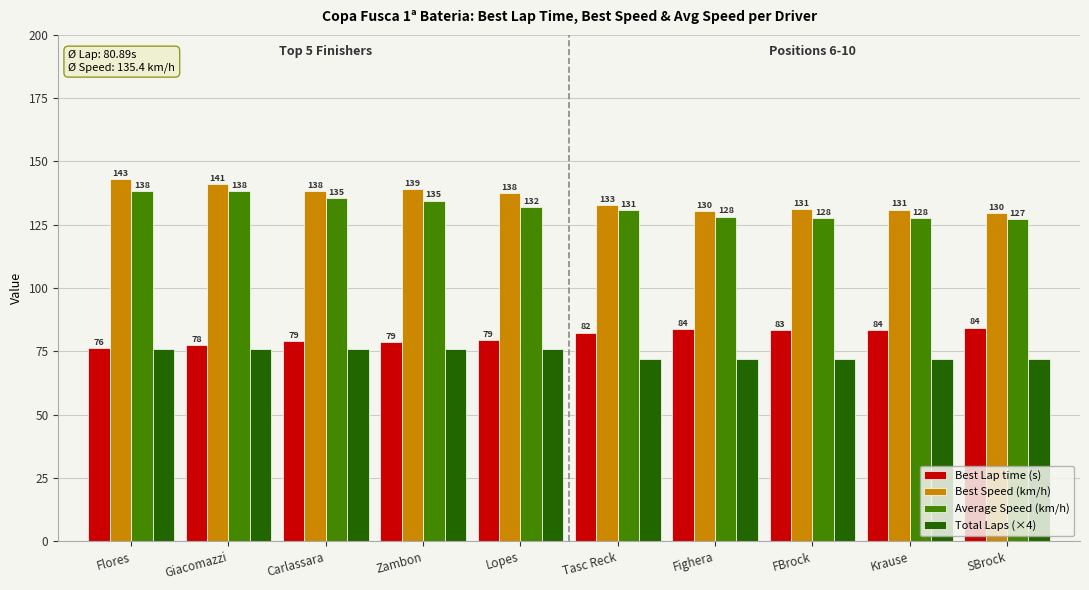

What is the minimum value for Total Laps (×4)?

72.0